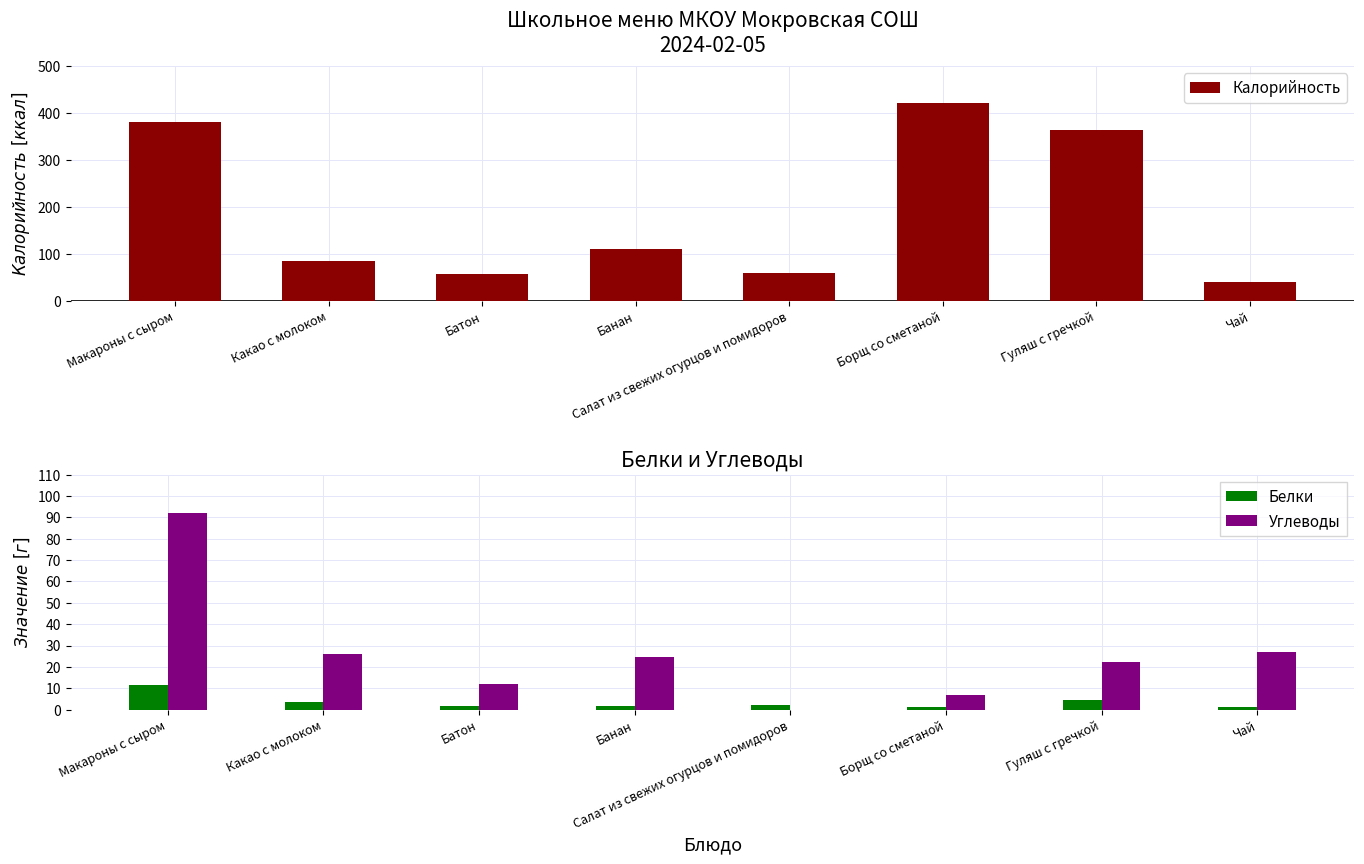

Reading left to right, what are all the values shown in this chart?

Калорийность: Макароны с сыром=380.3	Какао с молоком=84.0	Батон=57.2	Банан=110.0	Салат из свежих огурцов и помидоров=59.1	Борщ со сметаной=420.0	Гуляш с гречкой=364.0	Чай=40.0
Белки: Макароны с сыром=11.5	Какао с молоком=3.8	Батон=1.8	Банан=1.8	Салат из свежих огурцов и помидоров=2.2	Борщ со сметаной=1.1	Гуляш с гречкой=4.3	Чай=1.0
Углеводы: Макароны с сыром=92.2	Какао с молоком=26.0	Батон=12.1	Банан=24.8	Салат из свежих огурцов и помидоров=0.0	Борщ со сметаной=6.8	Гуляш с гречкой=22.2	Чай=26.9